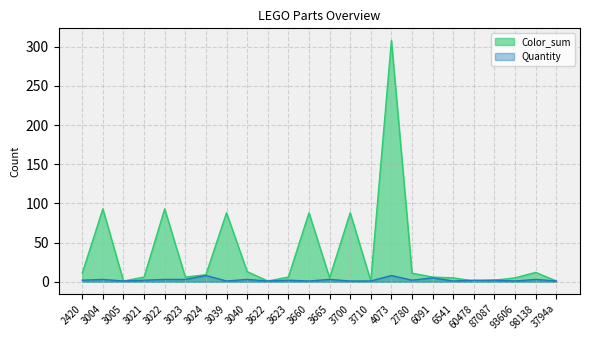

True or false: Color_sum has more than 0 interior local peaks.

True